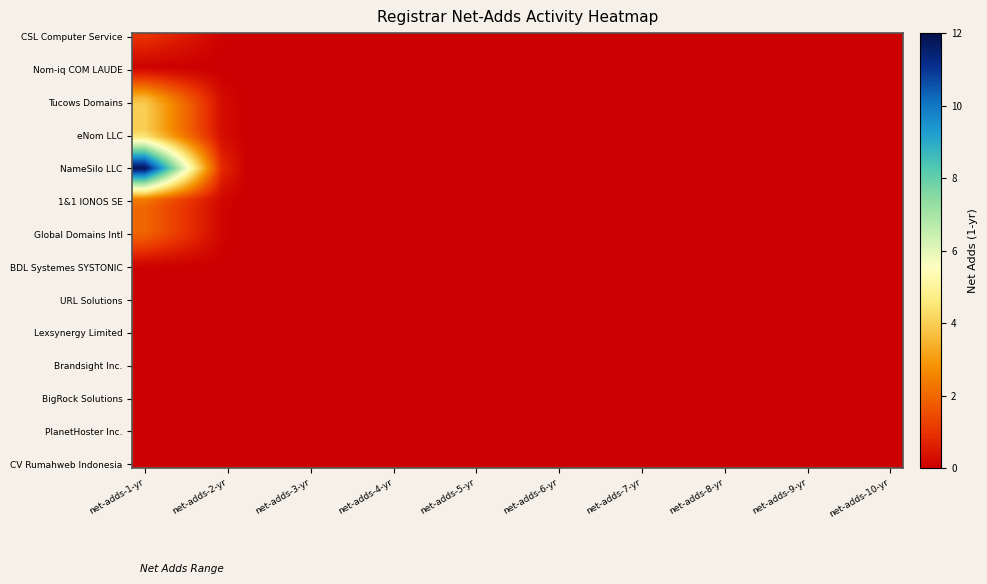

How many series are shown in this chart?

14